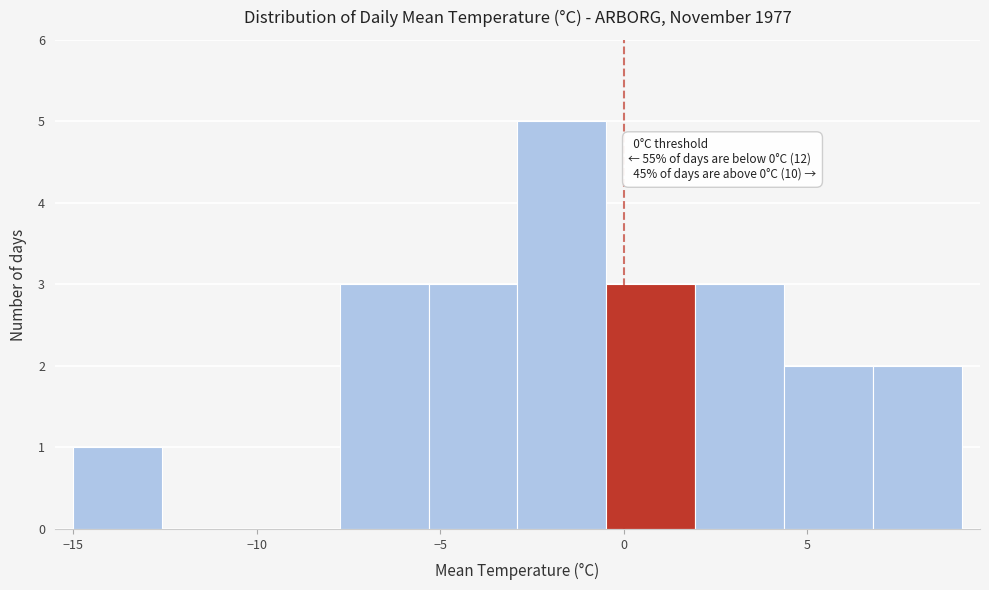

Which range on the x-axis has the tallest bar?

-3.0 to -0.5